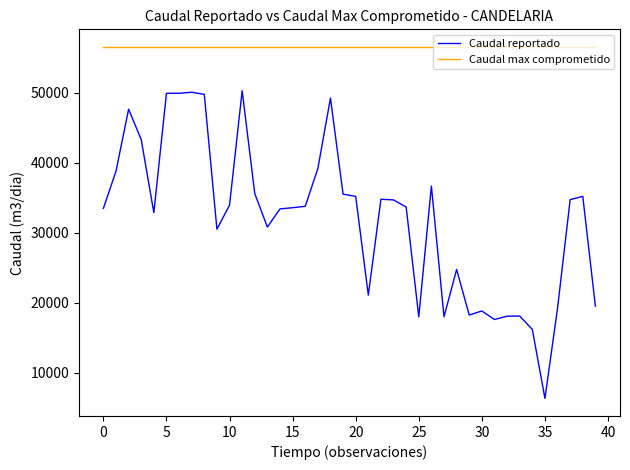

Which series has the largest range (max minus min)?

Caudal reportado